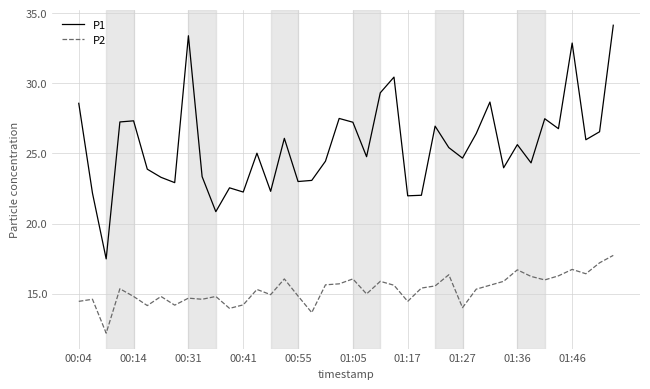

Which series has the largest total across all categories?

P1